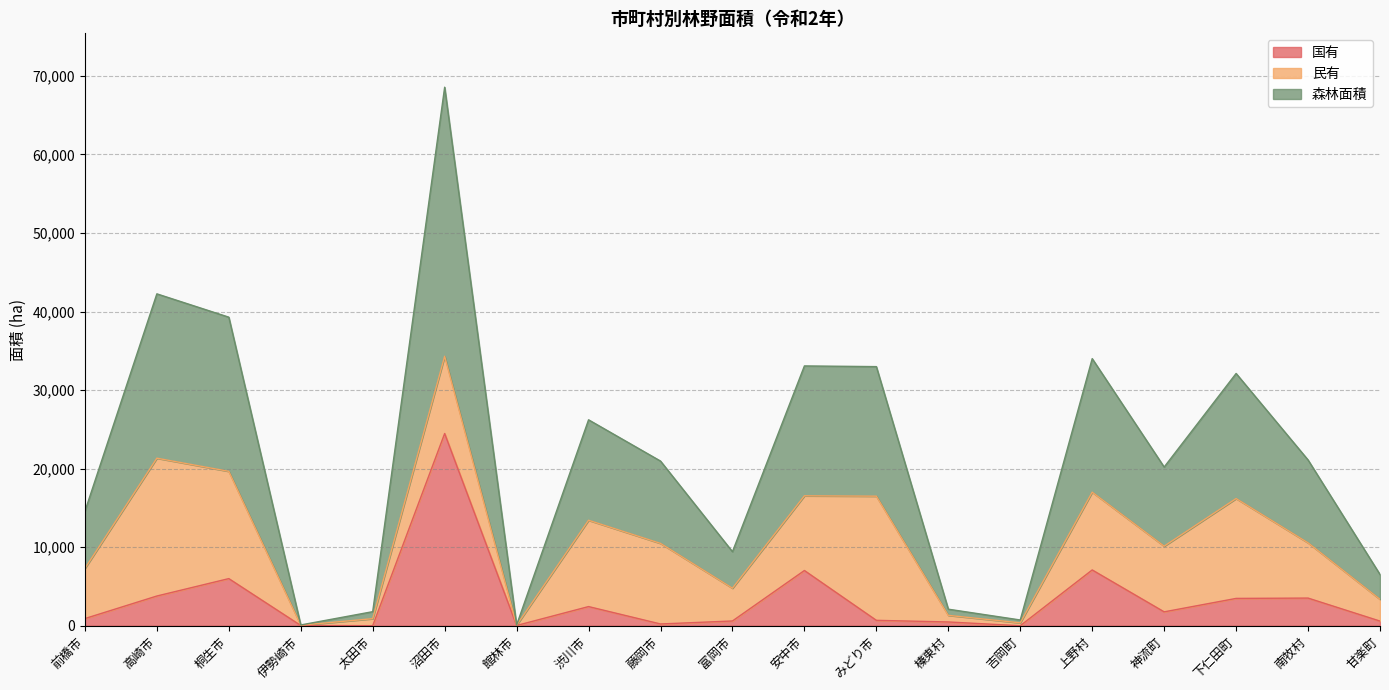

Does the chart display data point markers on the line(s)?

No